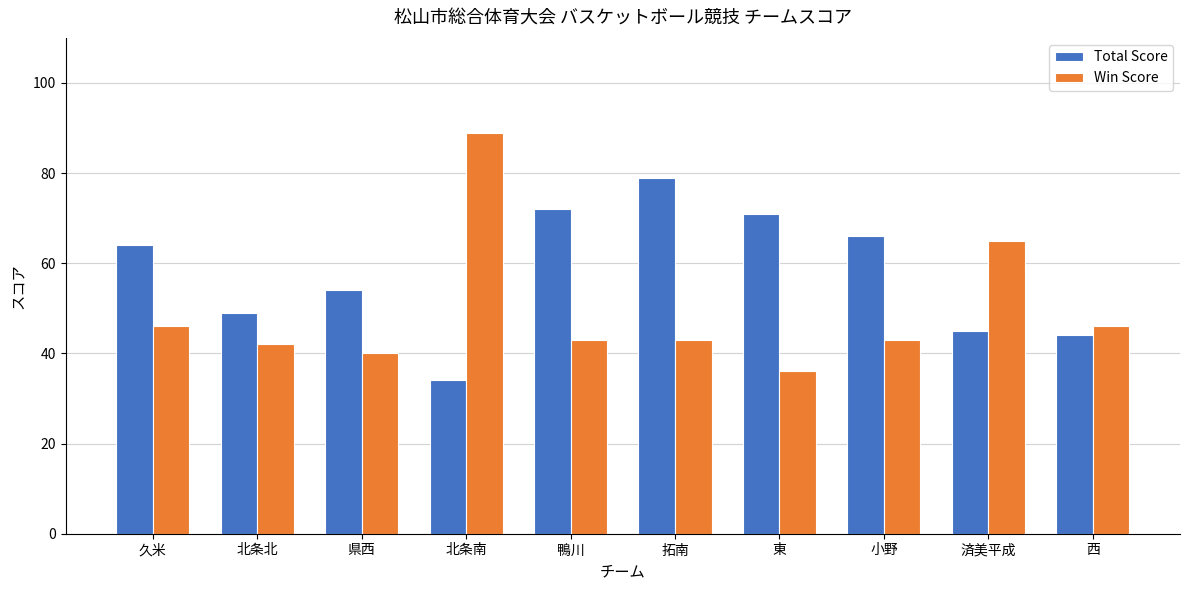

What is the maximum value for Win Score?

89